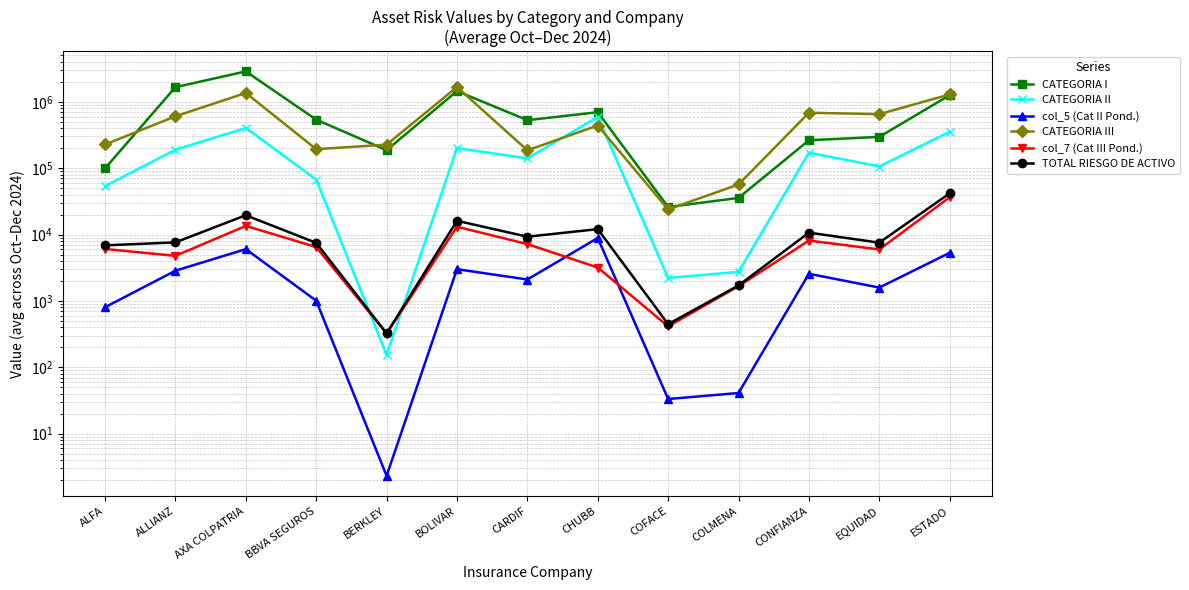

Where do CATEGORIA II and CATEGORIA III first cross each other?

CARDIF and CHUBB